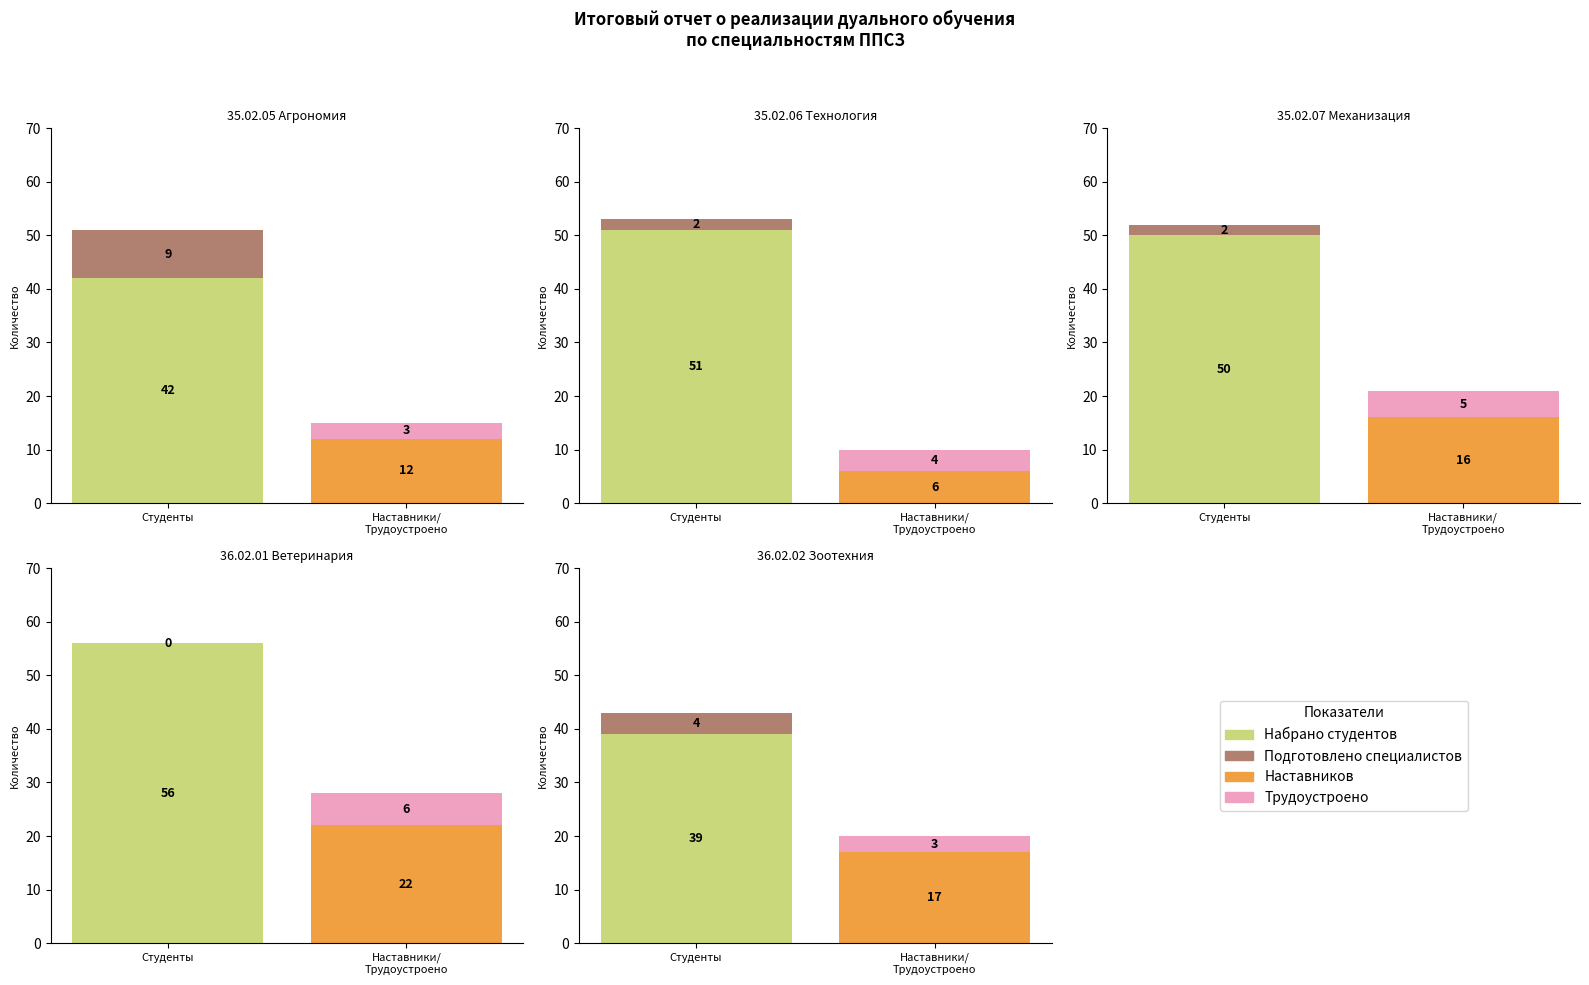

Are the bars horizontal?

No